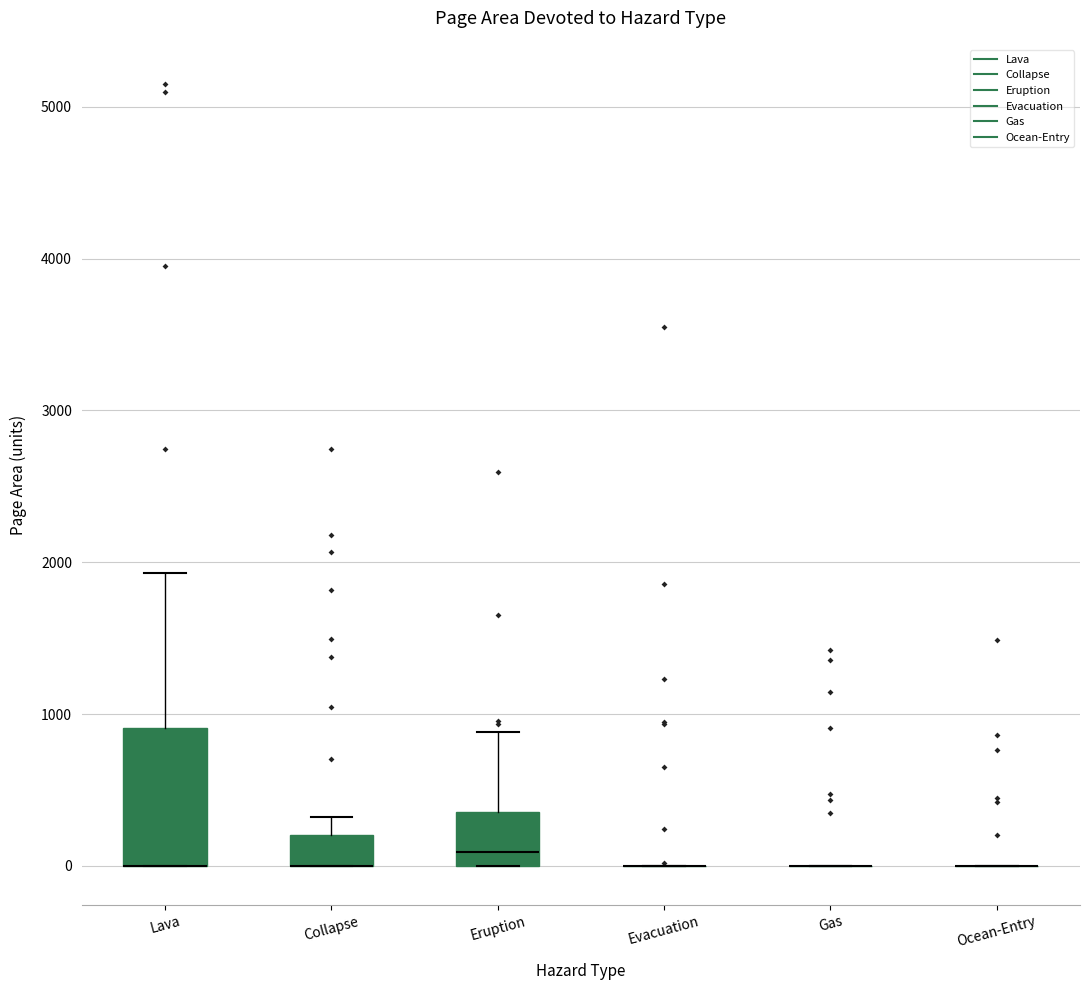

Reading left to right, transcribe this box plot: for each box, give where its median line is, the range the box spans, and where its two whiskers end, as read against the y-axis. The values are not printed on the chart, so give them approximately, as read against the axis.

Lava: median 0 (drawn on the box's lower edge), box 0 to 900, whiskers 0 to 1900
Collapse: median 0 (drawn on the box's lower edge), box 0 to 200, whiskers 0 to 300
Eruption: median 100, box 0 to 400, whiskers 0 to 900
Evacuation: box collapsed to a line at 0, whiskers 0 to 0
Gas: box collapsed to a line at 0, whiskers 0 to 0
Ocean-Entry: box collapsed to a line at 0, whiskers 0 to 0